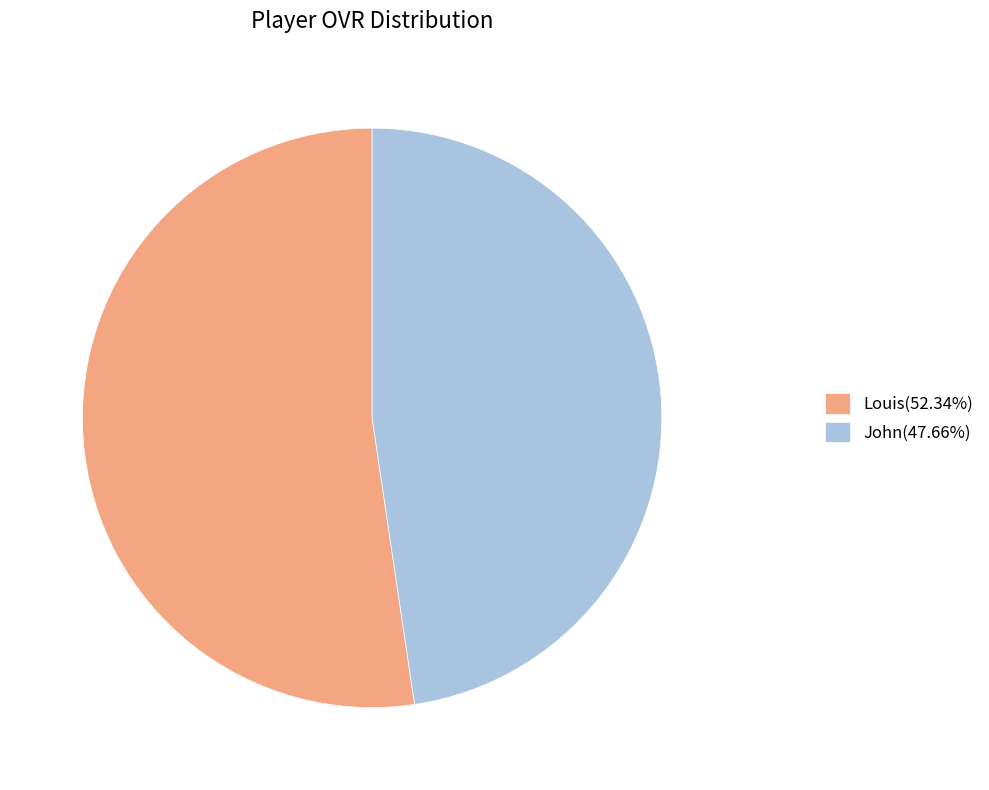

How many slices are in this pie chart?

2